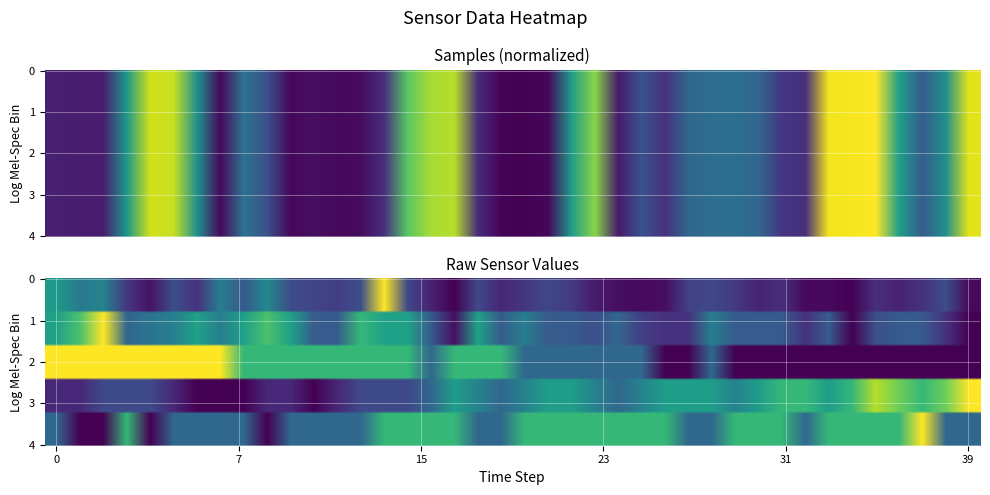

True or false: SDS_P1 has a value of 0.0 at 26.

False